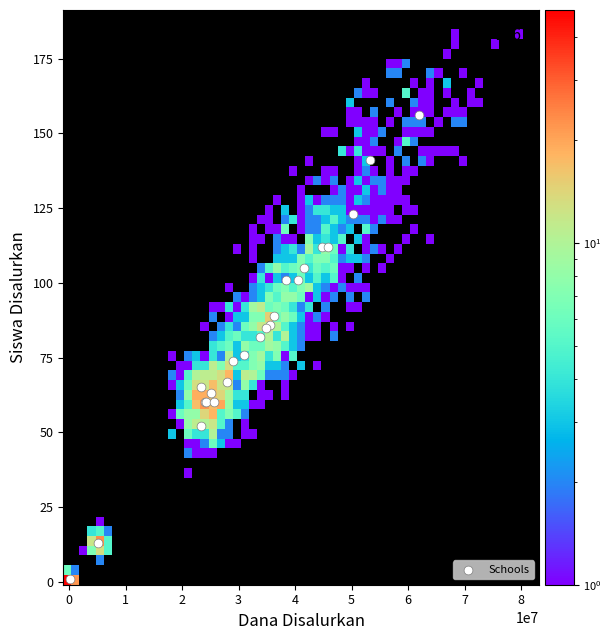

What Y value in the scatter plot is closest to 78?

76